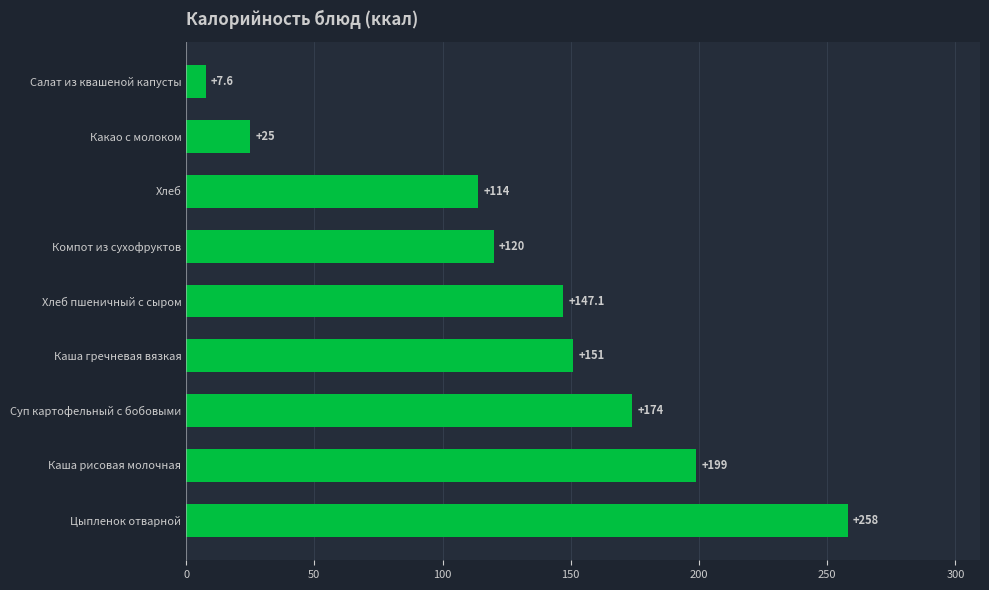

What is the change in value from Суп картофельный с бобовыми to Какао с молоком?

-149.0